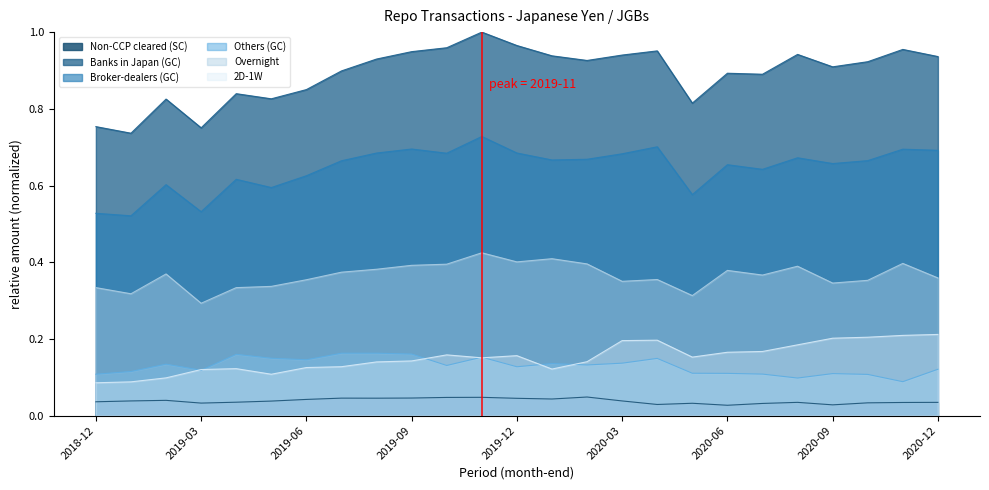

Is the value of Broker-dealers (GC) at 2019-08 greater than the value of Non-CCP cleared (SC) at 2019-10?

Yes